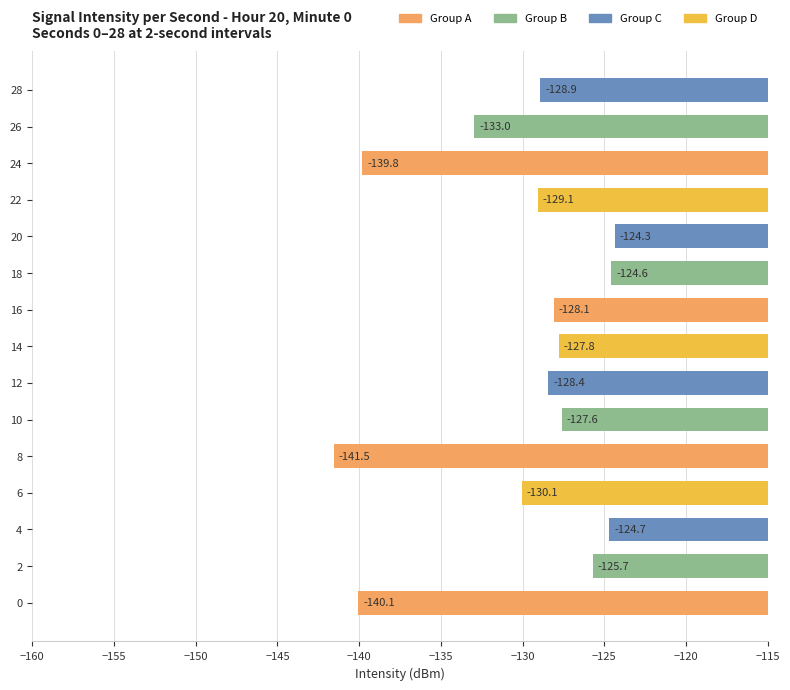

The value at 16 is -128.1. True or false?

True